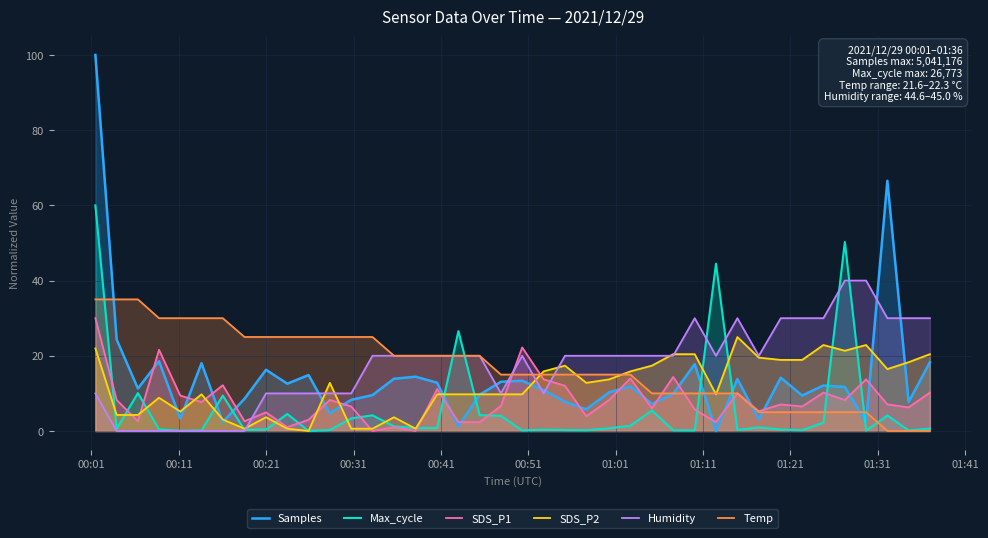

Rank the series by their maximum value, from lowest to highest.

SDS_P2, SDS_P1, Temp, Humidity, Max_cycle, Samples